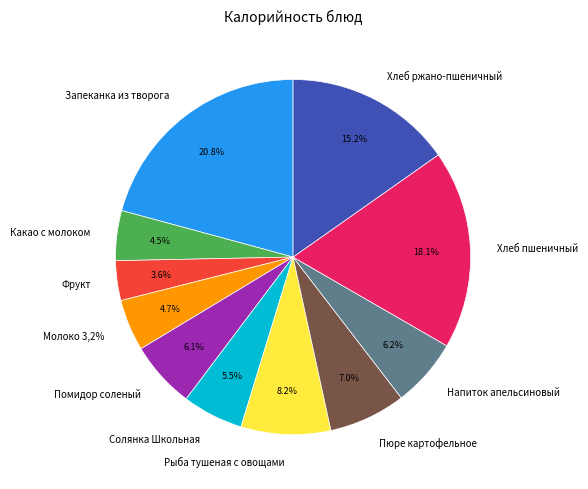

To the nearest percent, what is the difference between the Хлеб ржано-пшеничный and Напиток апельсиновый slice percentages?

9%